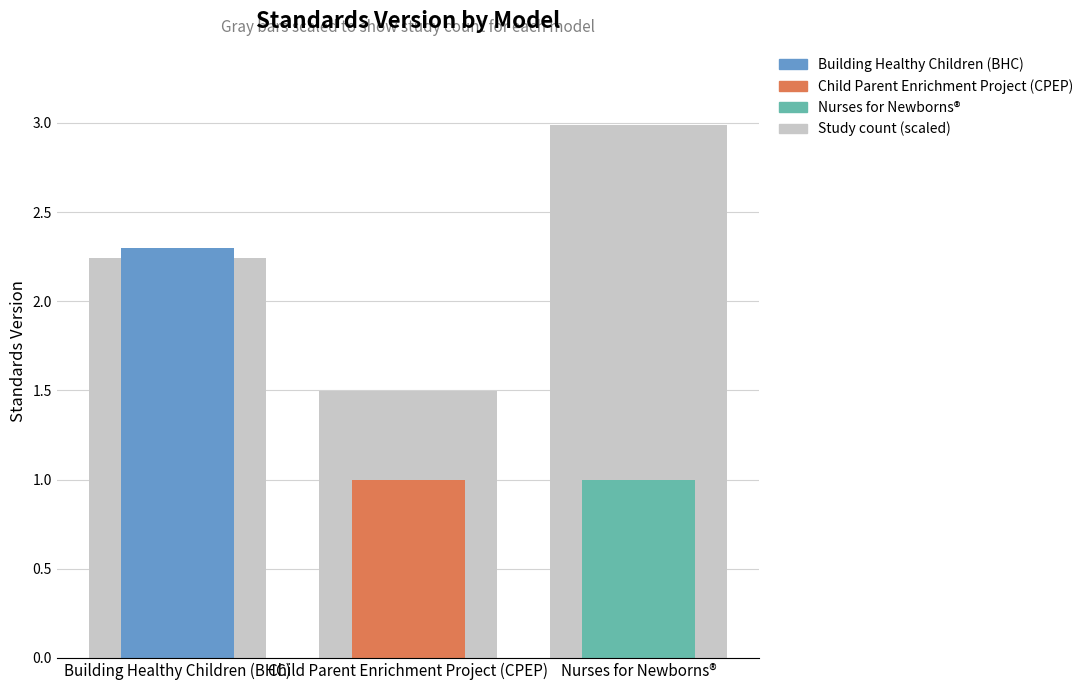

What is the sum of all Max Standards Version values?

4.3